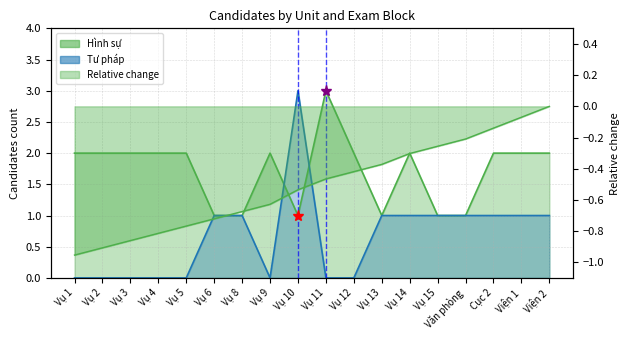

At which label does Hình sự first exceed 2?

Vụ 11